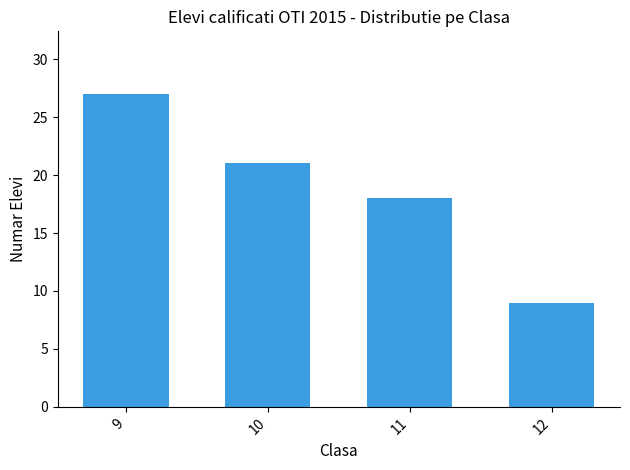

The chart shows a value of 18 at 11. True or false?

True